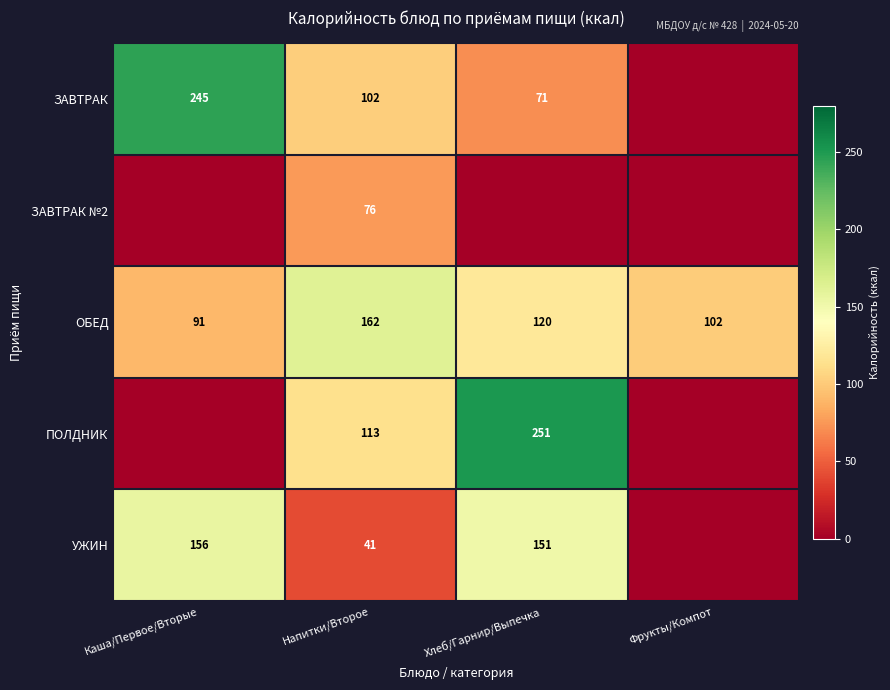

What is the spread (max minus min) of values at Каша/Первое/Вторые?

244.6